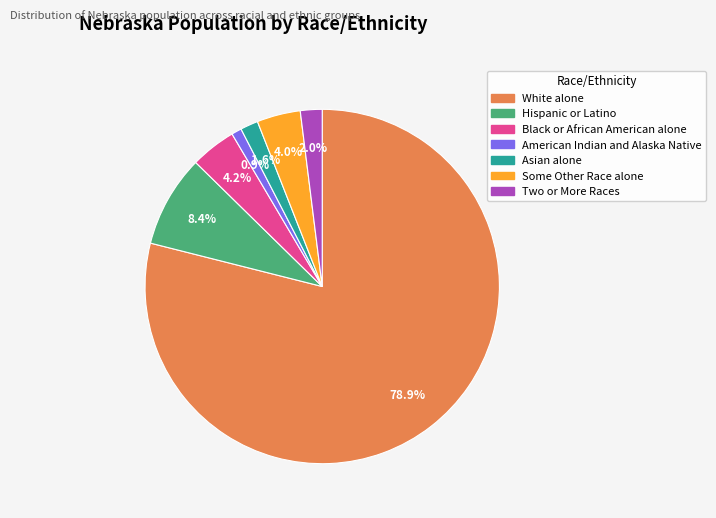

Which category has the biggest portion of the pie?

White alone